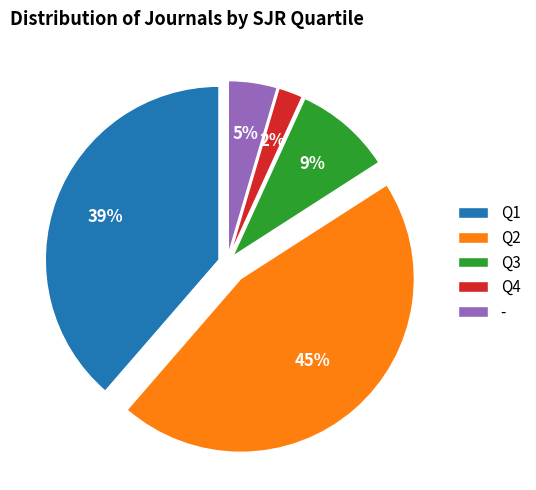

Do Q1 and - together represent more than half of the pie?

No